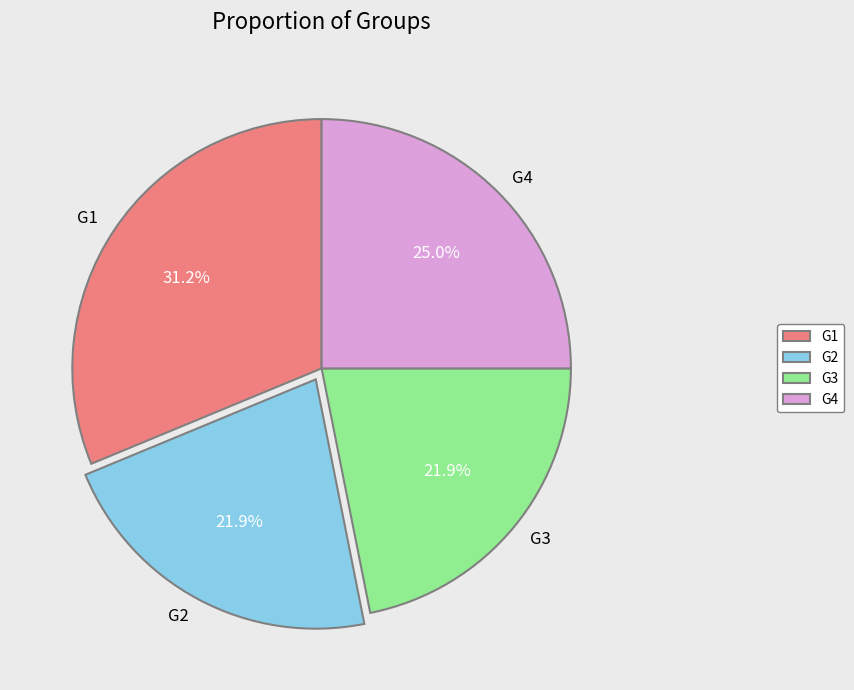

What is the largest slice in the pie chart?

G1